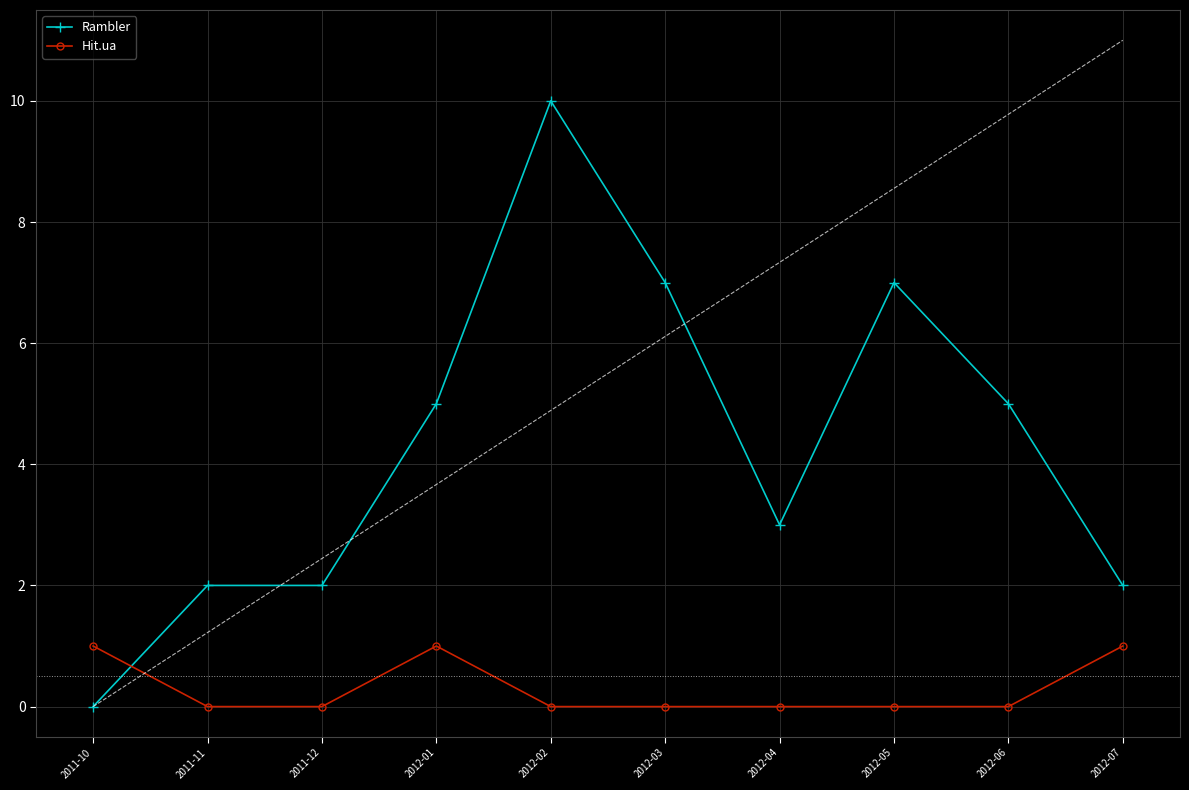

How many values in the Hit.ua series exceed 0?

3